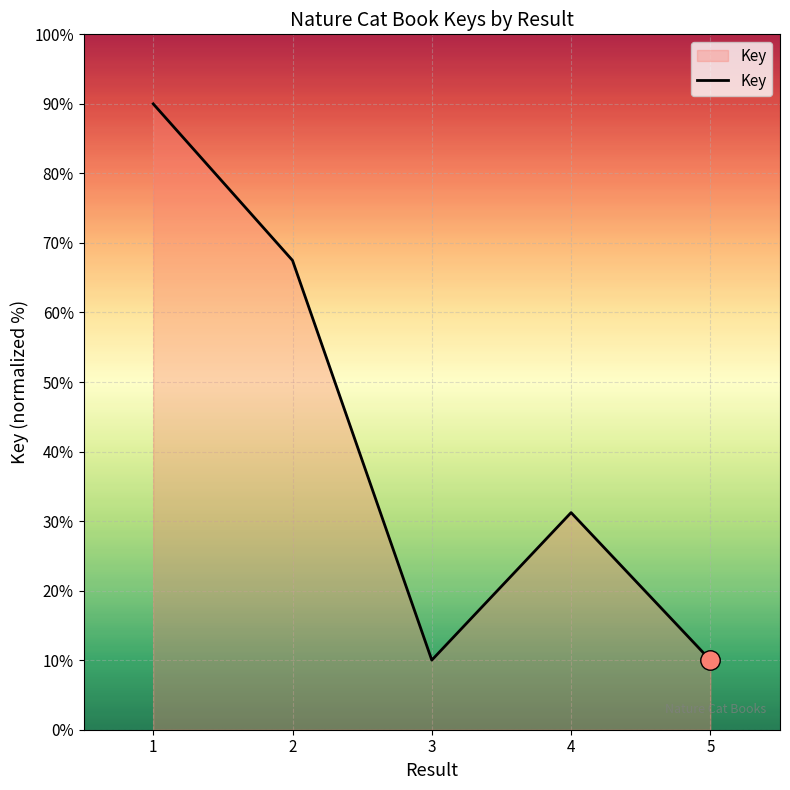

How many series are shown in this chart?

1